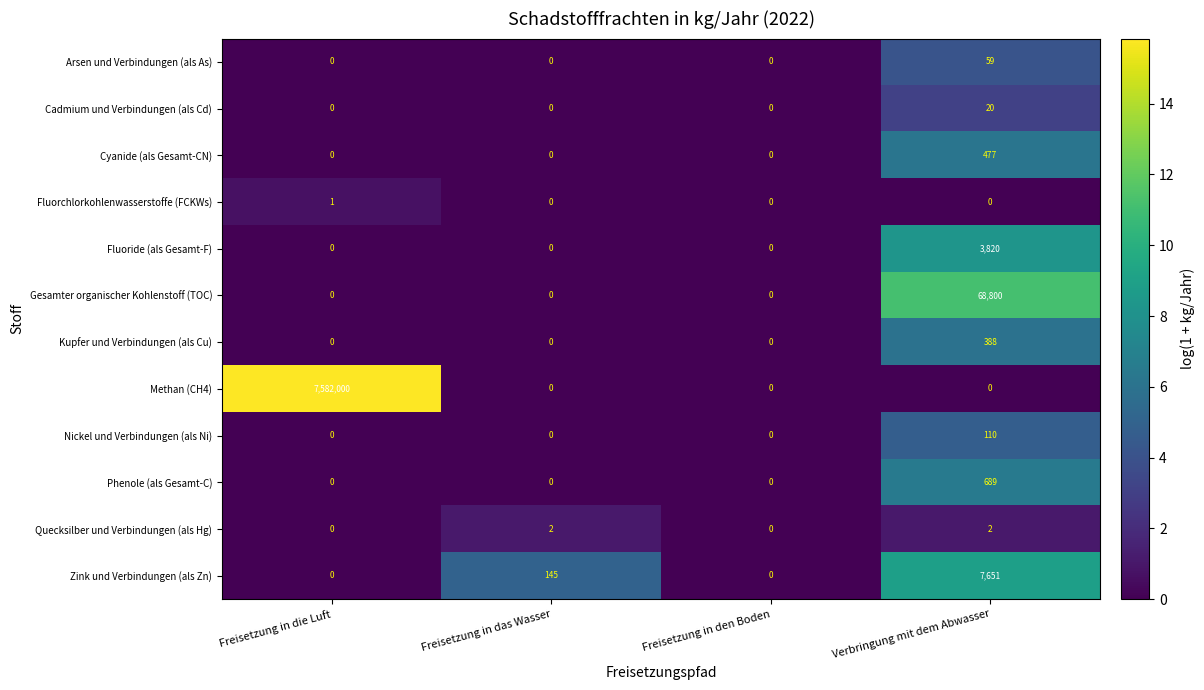

Which series has the largest range (max minus min)?

Methan (CH4)